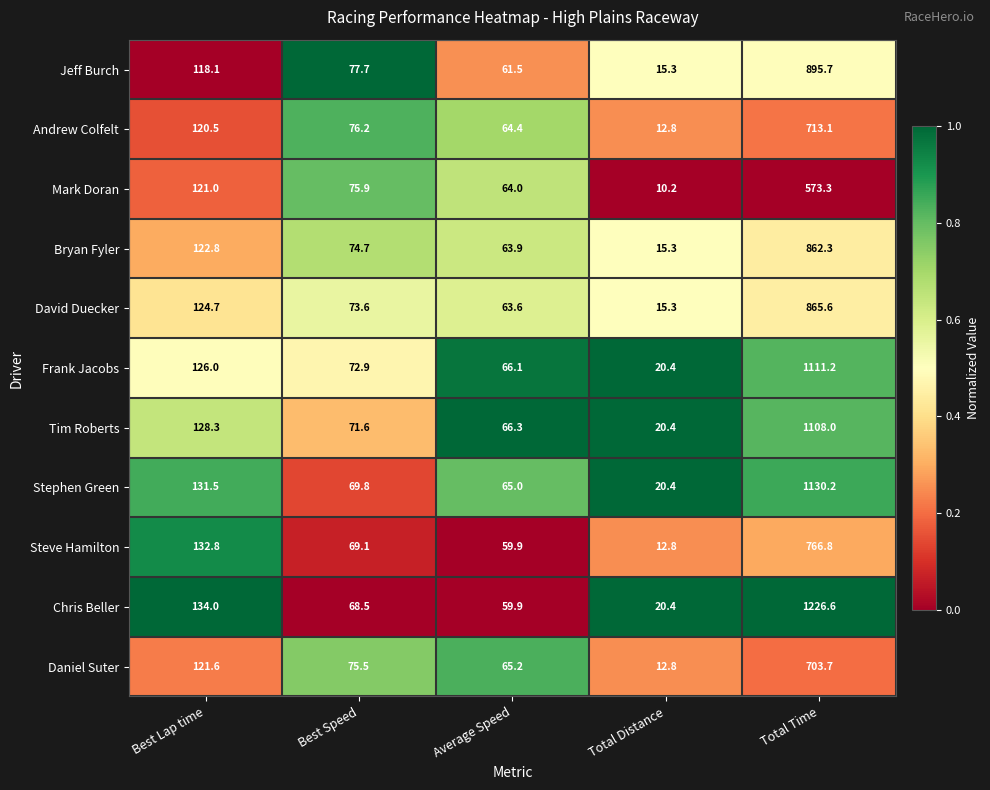

Is the value of Bryan Fyler at Total Time greater than the value of David Duecker at Total Distance?

Yes